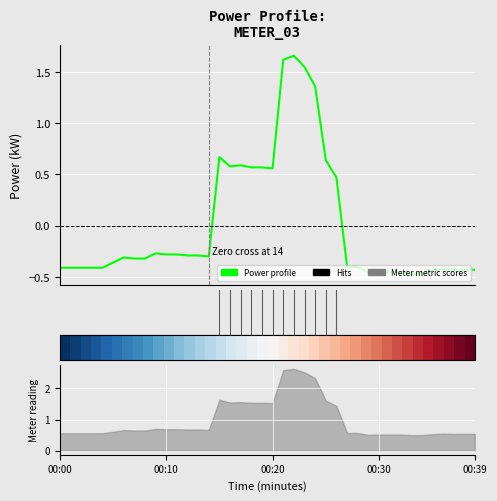

Is this an area chart (filled region under the line)?

No